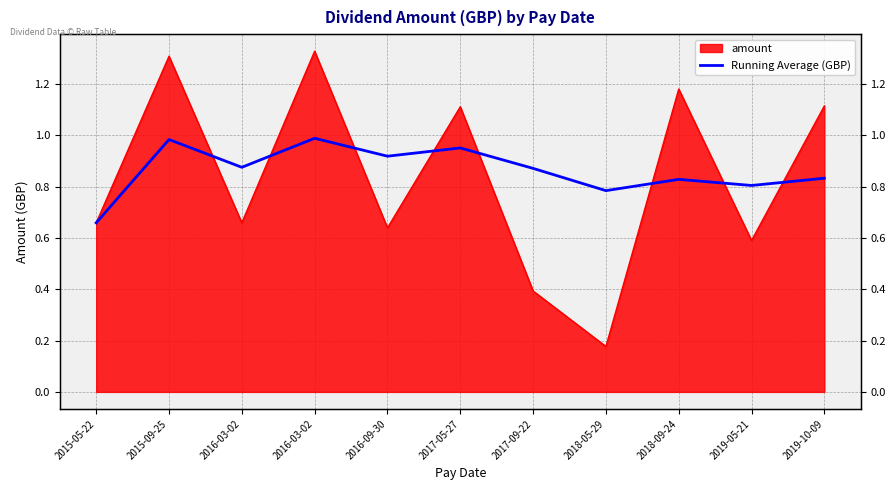

What is the value of the 1st point from the left?

0.7